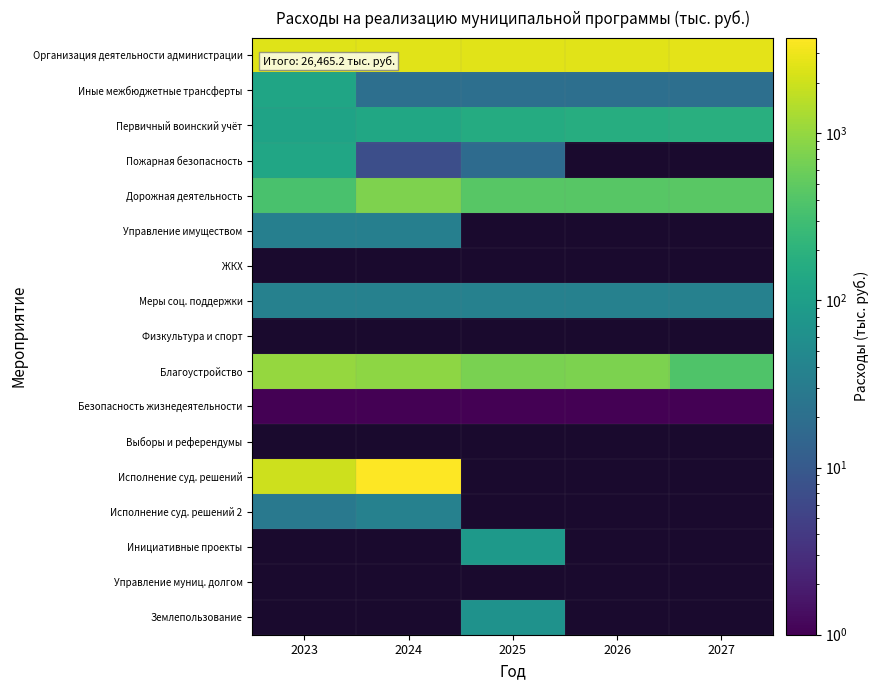

Rank the series at 2024 from lowest to highest value.

Безопасность жизнедеятельности, Пожарная безопасность, Иные межбюджетные трансферты, Управление имуществом, Исполнение суд. решений 2, Меры соц. поддержки, Первичный воинский учёт, Дорожная деятельность, Организация деятельности администрации, ЖКХ, Физкультура и спорт, Благоустройство, Выборы и референдумы, Исполнение суд. решений, Инициативные проекты, Управление муниц. долгом, Землепользование